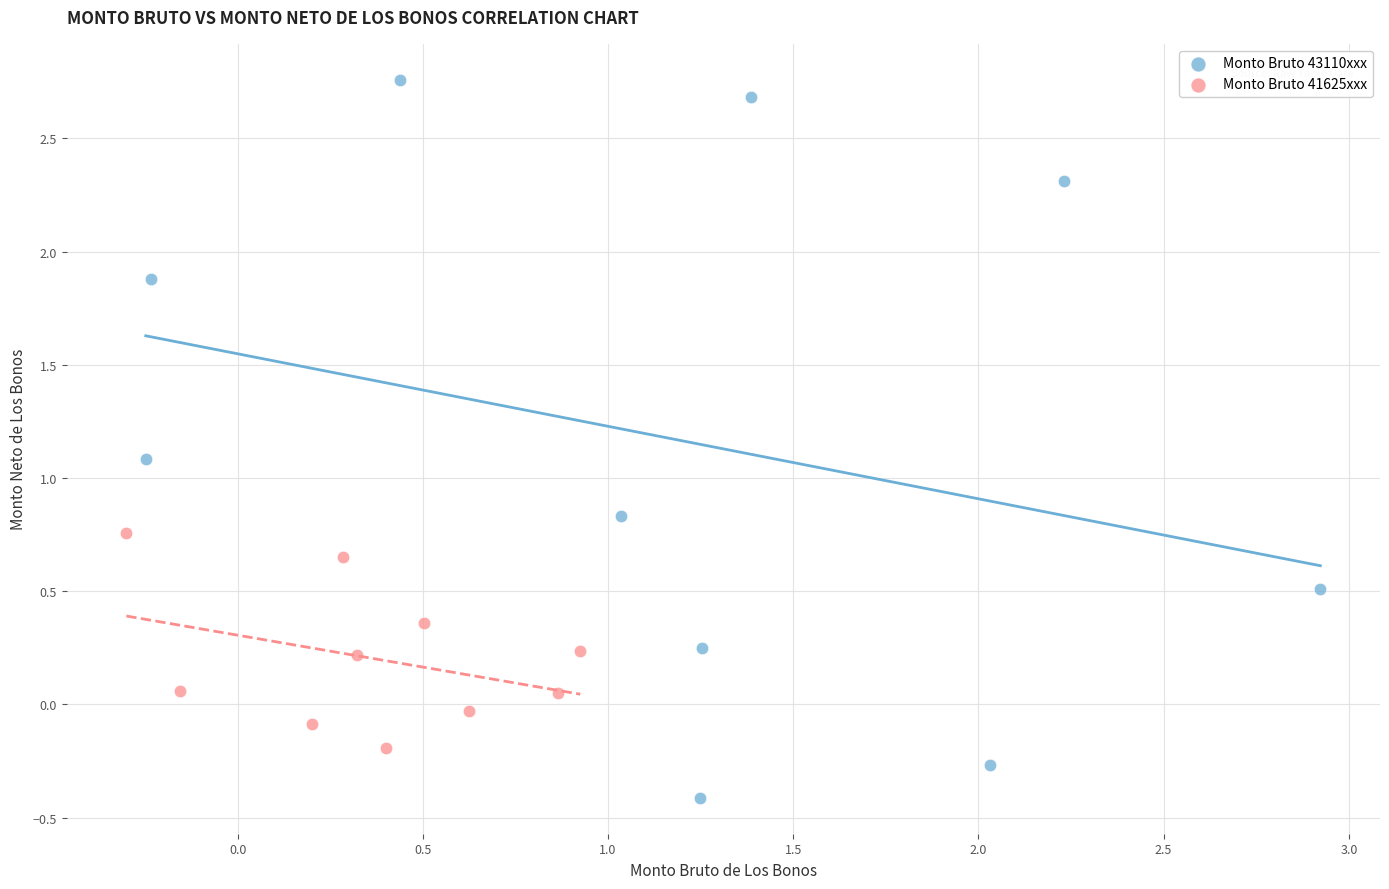

Which series contains the lowest Y value?

Monto Bruto 43110xxx